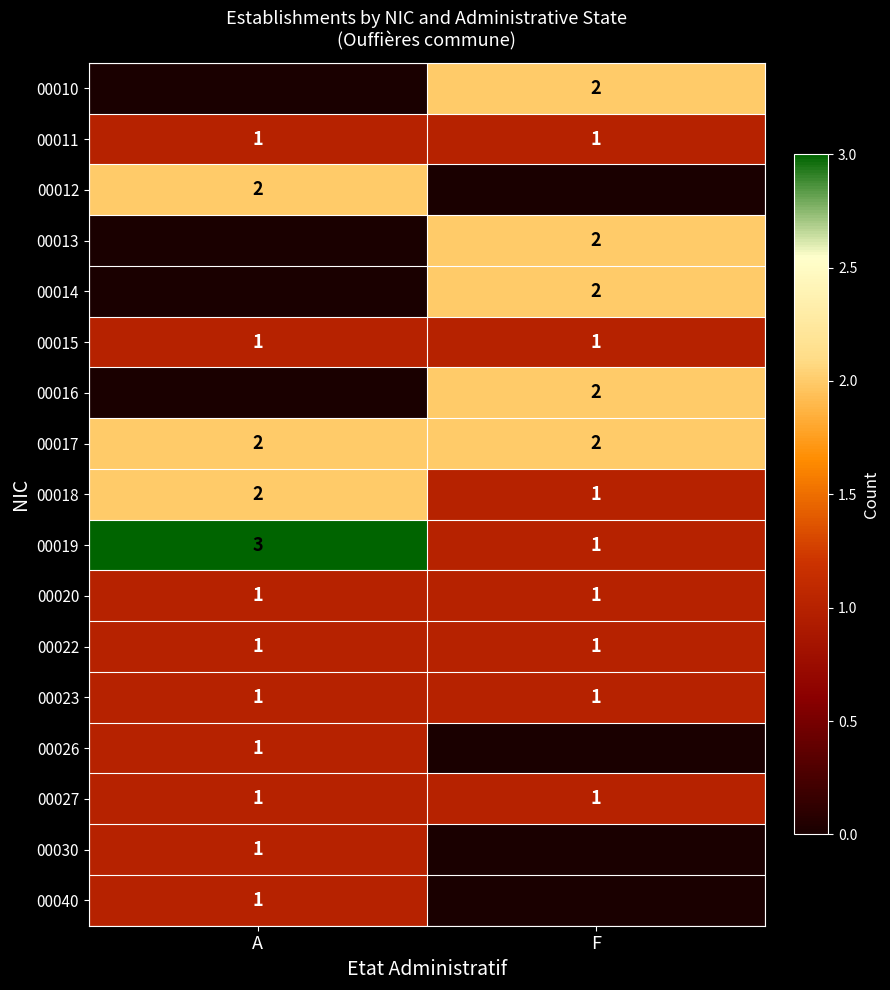

The 00027 series shows 1 at F. True or false?

True